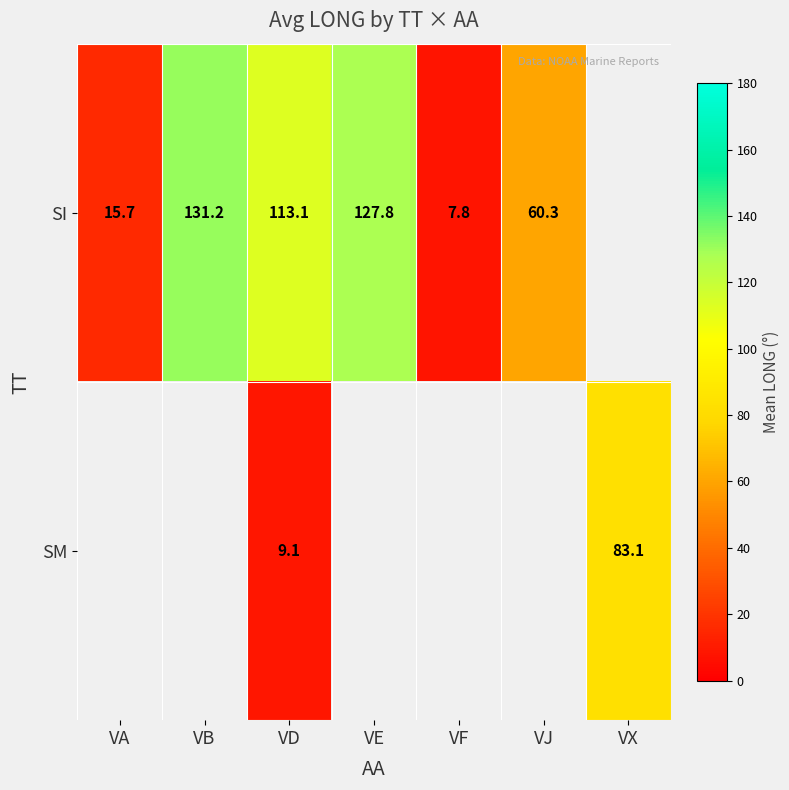

At VD, list the series in order from largest to smallest.

SI, SM